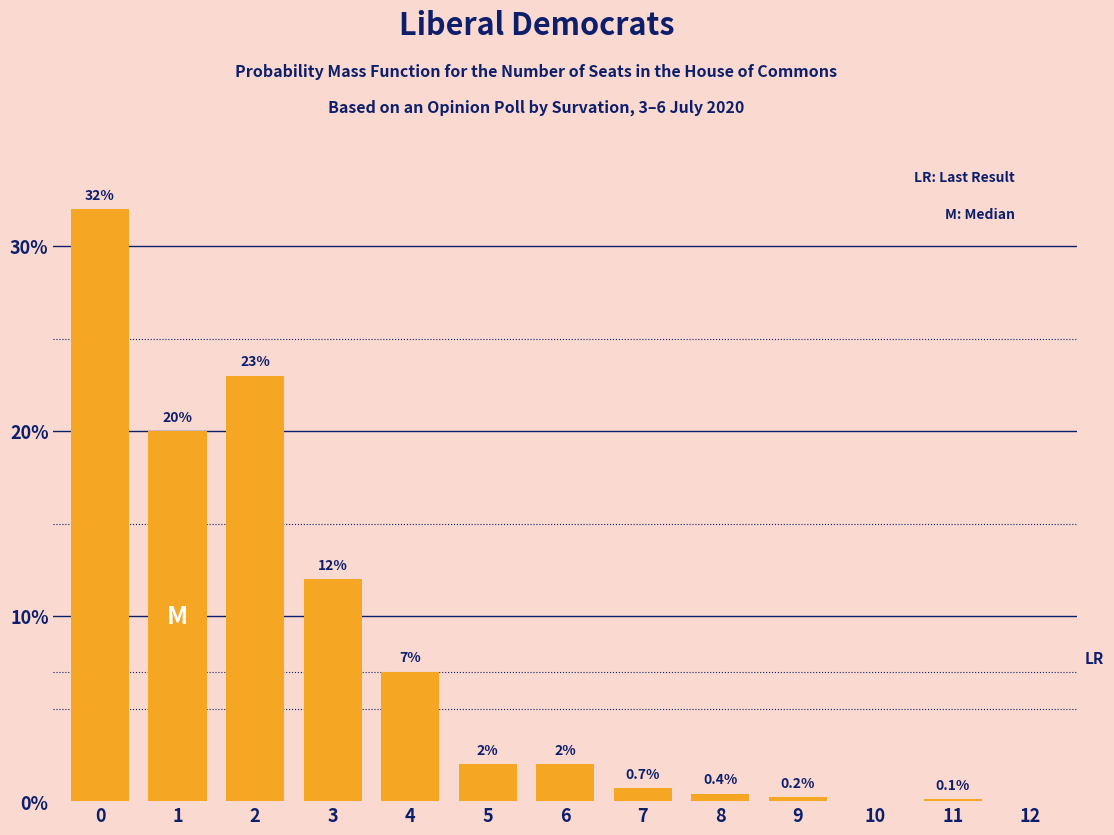

Reading right to left, list all the values displayed in this chart.

12=0.0	11=0.1	10=0.0	9=0.2	8=0.4	7=0.7	6=2.0	5=2.0	4=7.0	3=12.0	2=23.0	1=20.0	0=32.0